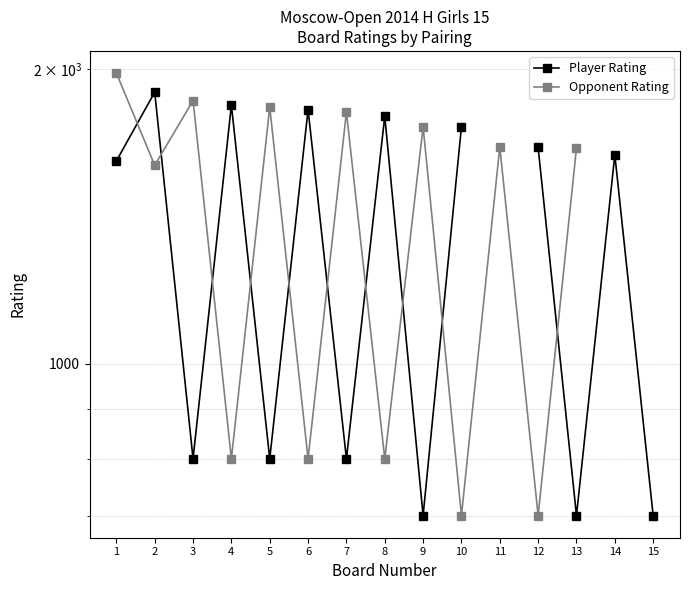

What is the total value across all series at 6?

2618.0